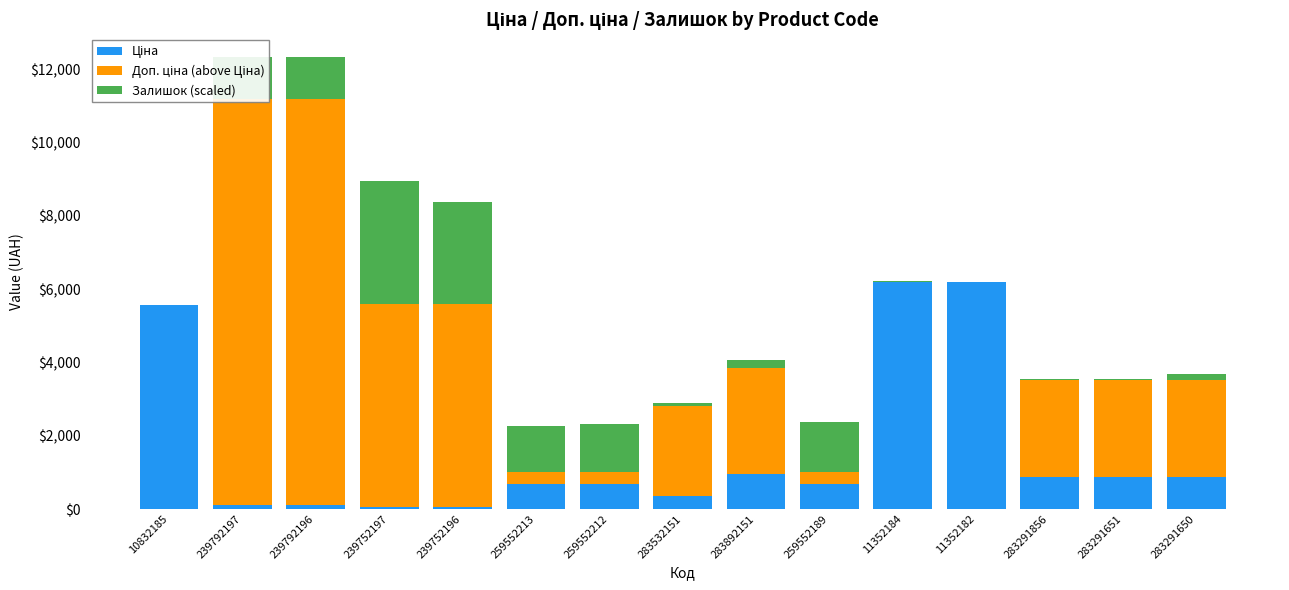

What is the value of the Залишок (scaled) bar at the 8th from the left?

59.5